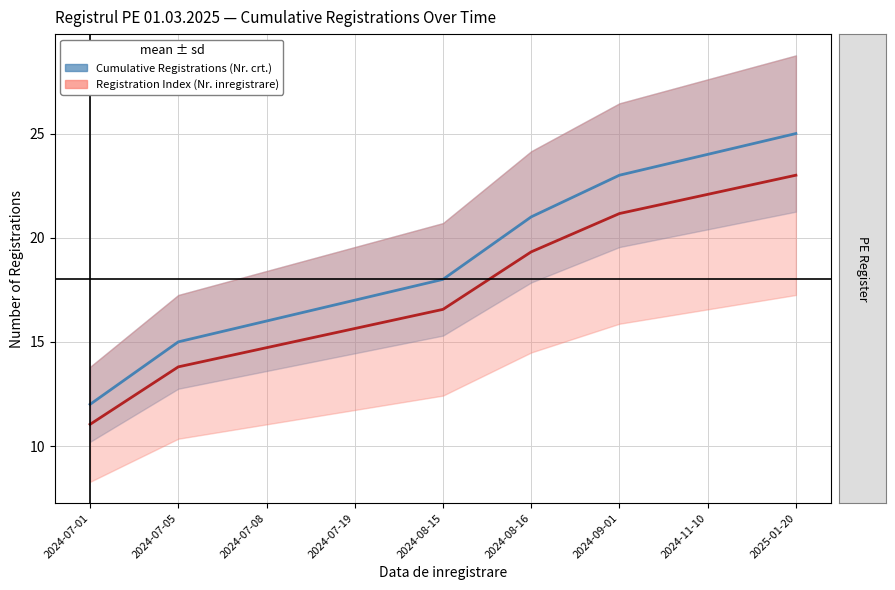

What is the total value across all series at 2024-08-15?

34.6